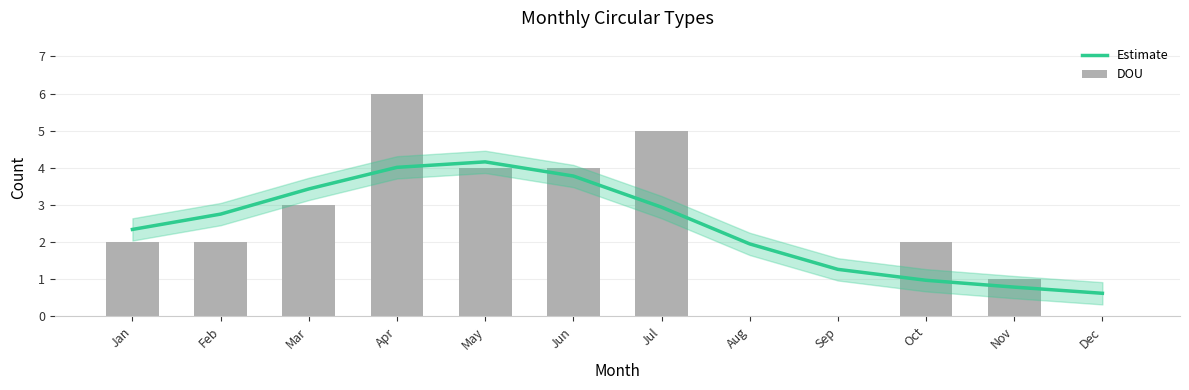

Reading right to left, what are all the values shown in this chart?

Estimate: Dec=0.6	Nov=0.8	Oct=1.0	Sep=1.3	Aug=1.9	Jul=2.9	Jun=3.8	May=4.2	Apr=4.0	Mar=3.4	Feb=2.8	Jan=2.3
DOU: Dec=0.0	Nov=1.0	Oct=2.0	Sep=0.0	Aug=0.0	Jul=5.0	Jun=4.0	May=4.0	Apr=6.0	Mar=3.0	Feb=2.0	Jan=2.0